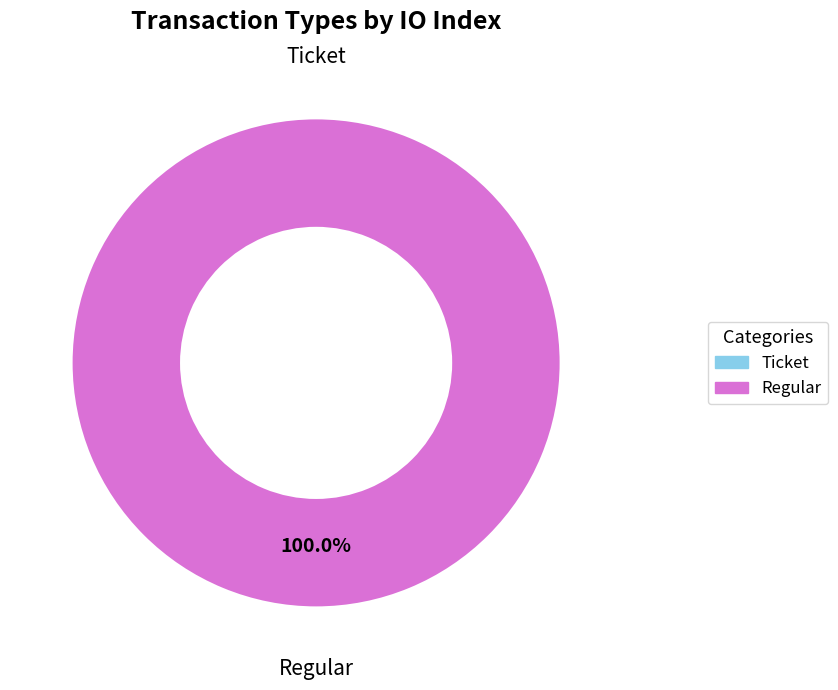

How much of the chart is everything except Ticket?

100.0%